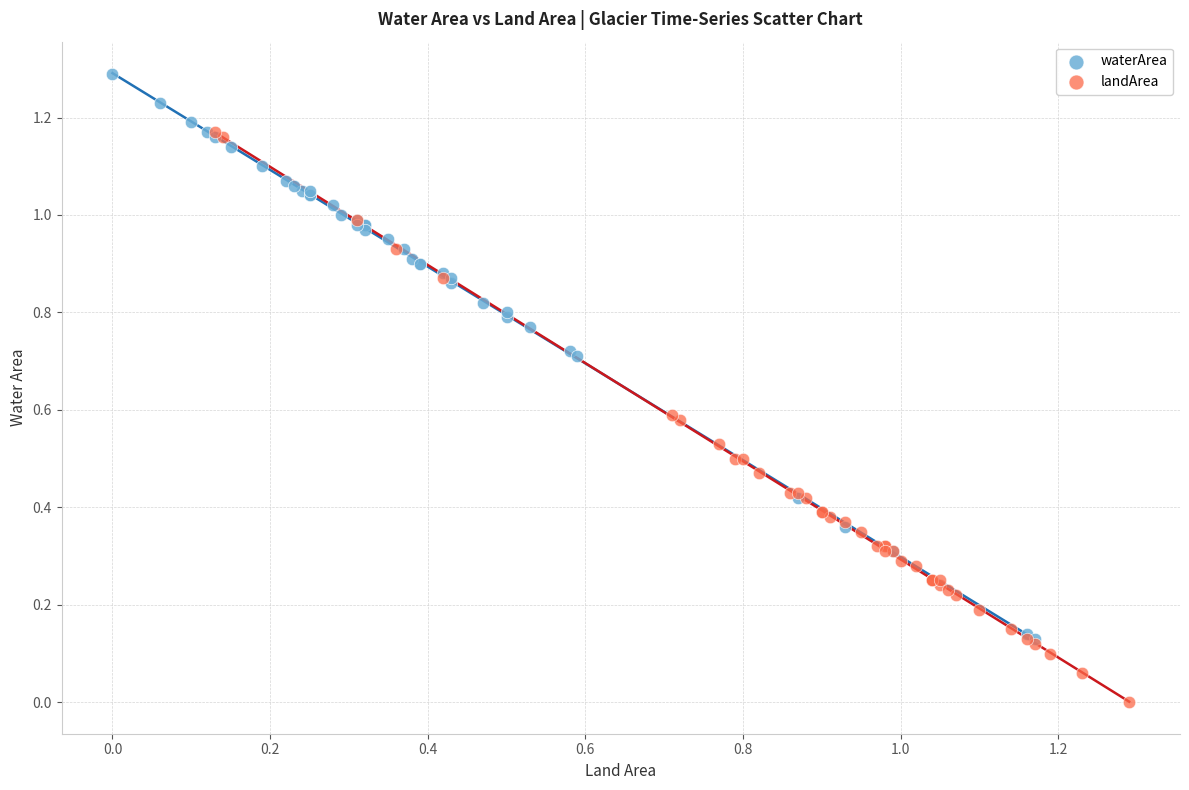

Which series reaches the maximum Y coordinate?

waterArea